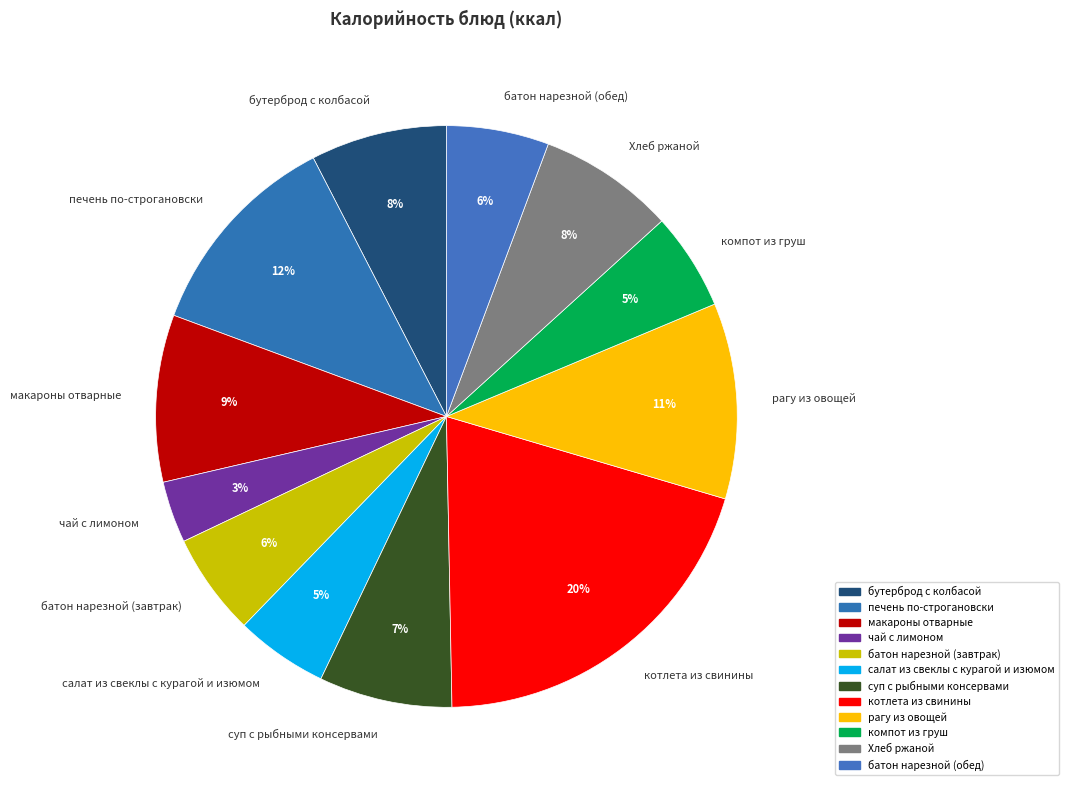

True or false: котлета из свинины accounts for 8% of the total.

False